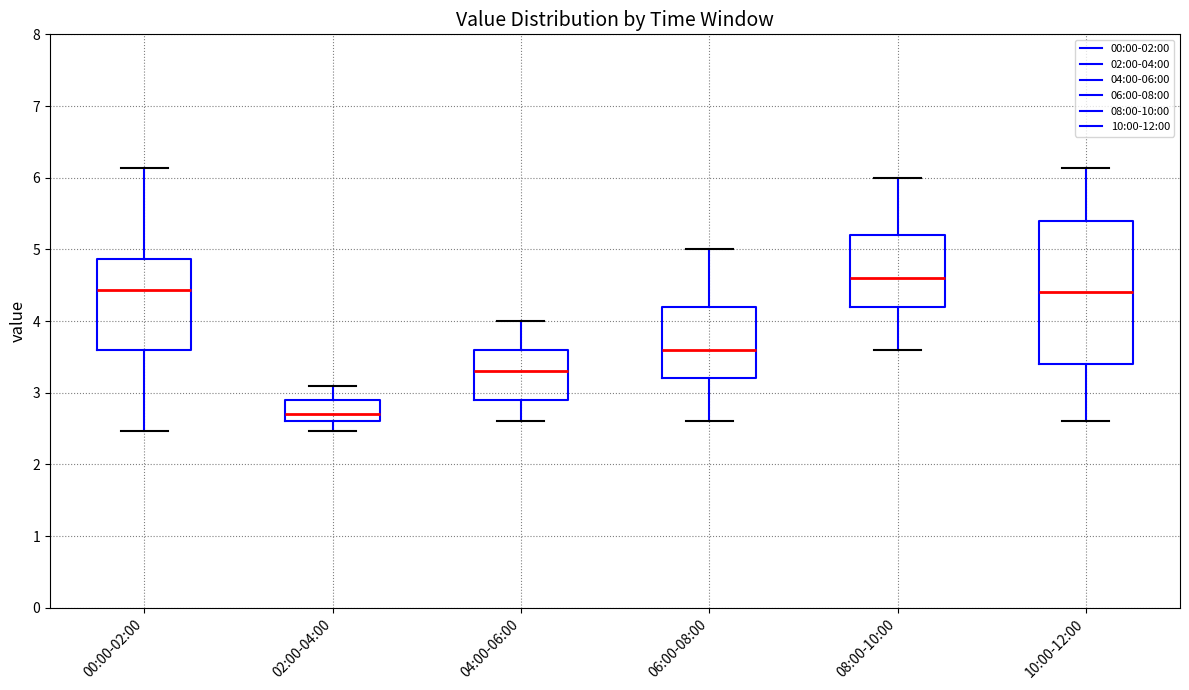

Reading left to right, transcribe this box plot: for each box, give where its median line is, the range the box spans, and where its two whiskers end, as read against the y-axis. The values are not printed on the chart, so give them approximately, as read against the axis.

00:00-02:00: median 4.4, box 3.6 to 4.9, whiskers 2.5 to 6.1
02:00-04:00: median 2.7, box 2.6 to 2.9, whiskers 2.5 to 3.1
04:00-06:00: median 3.3, box 2.9 to 3.6, whiskers 2.6 to 4.0
06:00-08:00: median 3.6, box 3.2 to 4.2, whiskers 2.6 to 5.0
08:00-10:00: median 4.6, box 4.2 to 5.2, whiskers 3.6 to 6.0
10:00-12:00: median 4.4, box 3.4 to 5.4, whiskers 2.6 to 6.1